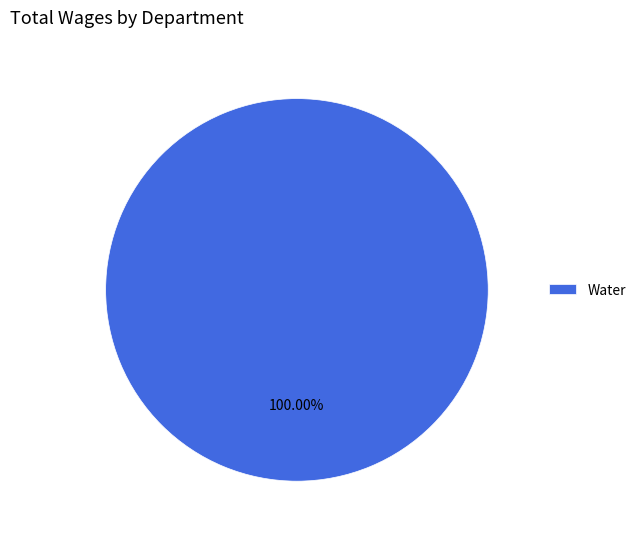

Does Water represent more than half of the total?

Yes